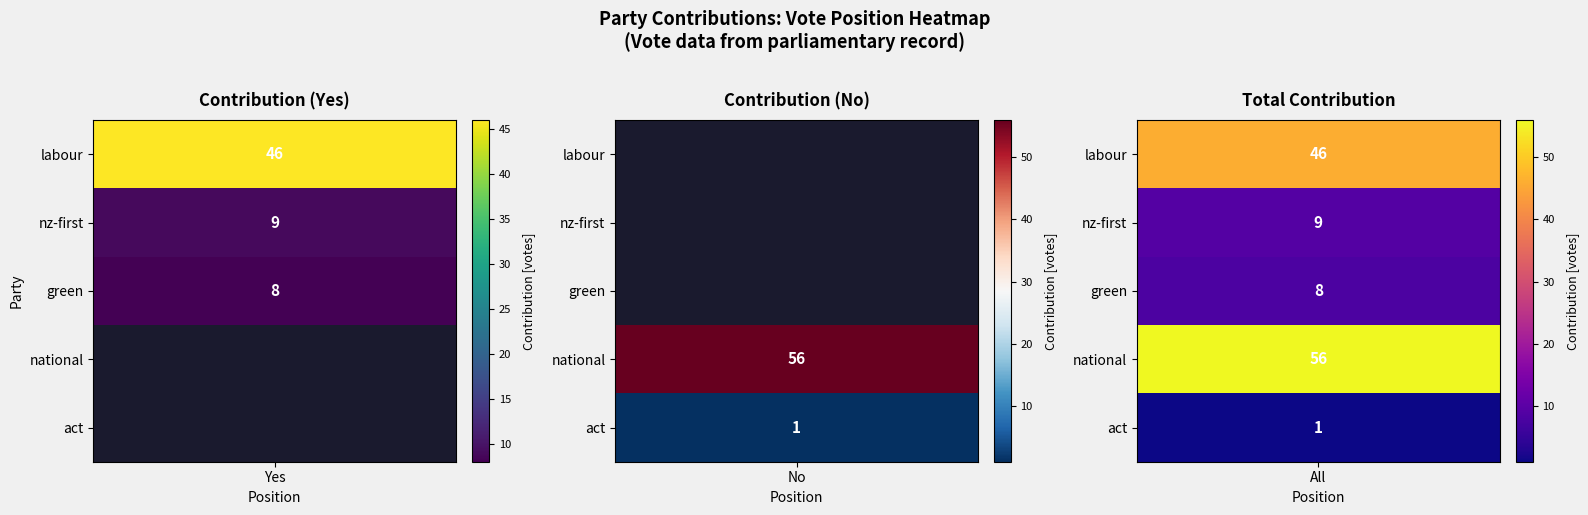

What is the difference between the maximum and minimum values in the nz-first series?

9